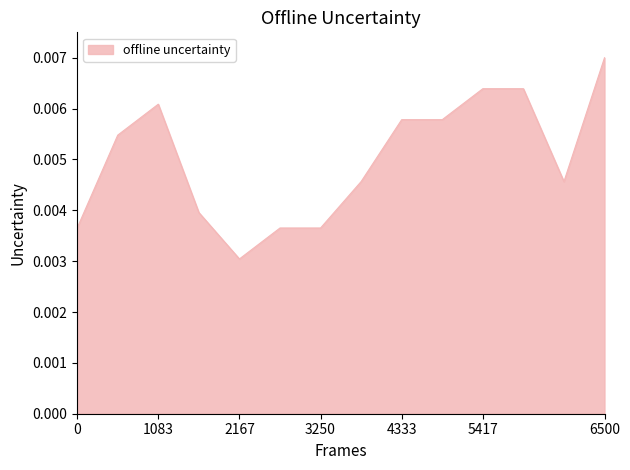

Does the chart display data point markers on the line(s)?

No